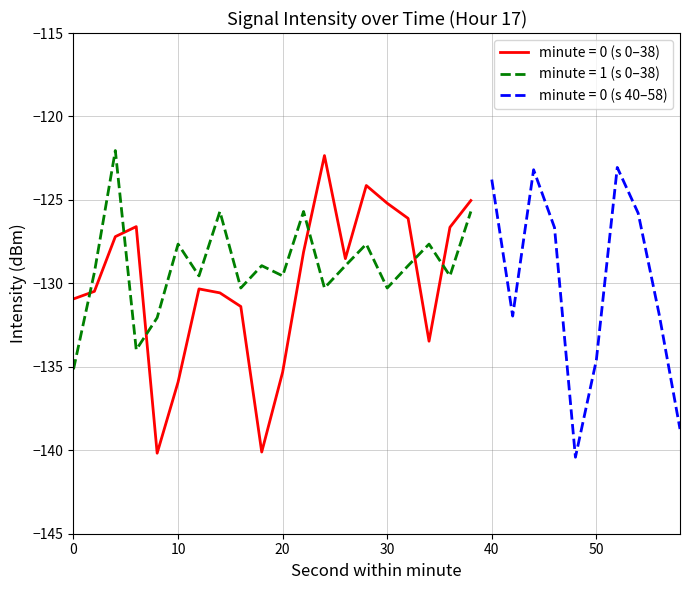

At which category is the sum across all series the highest?

24